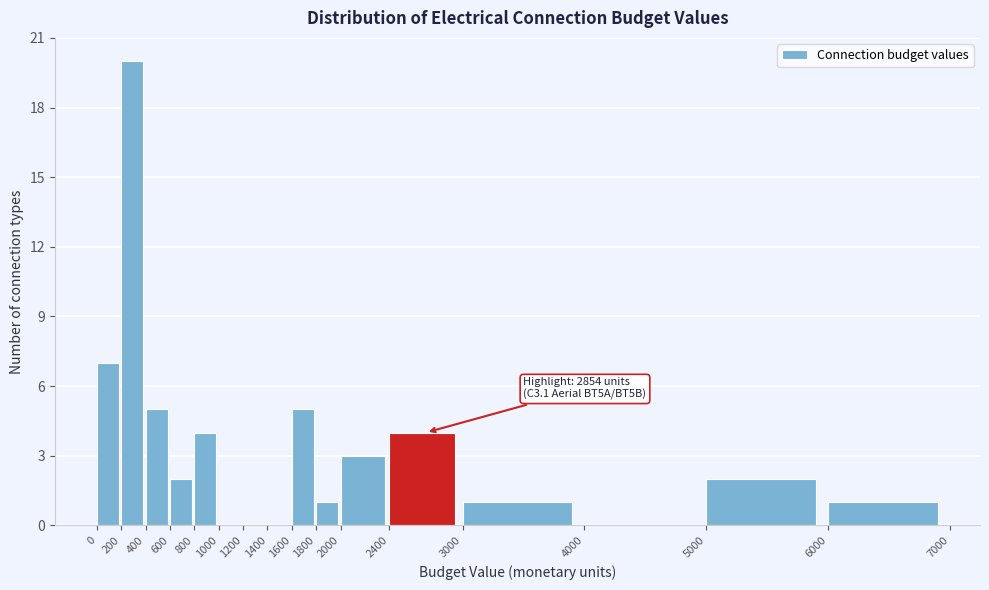

Which range on the x-axis has the tallest bar?

200 to 400